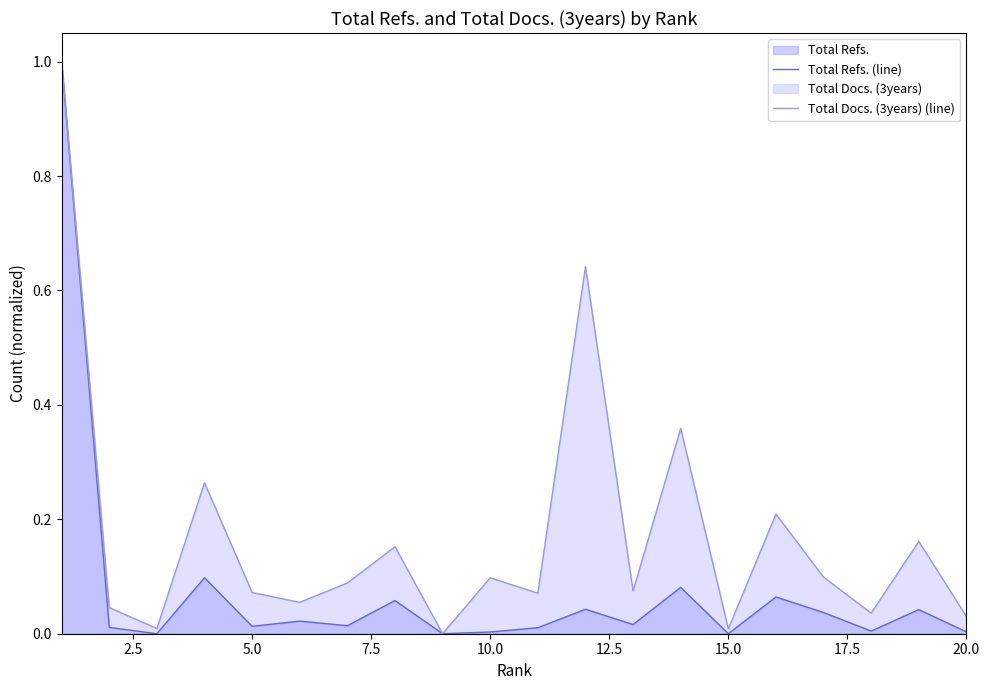

How many values in Total Refs. (line) are above zero?

17